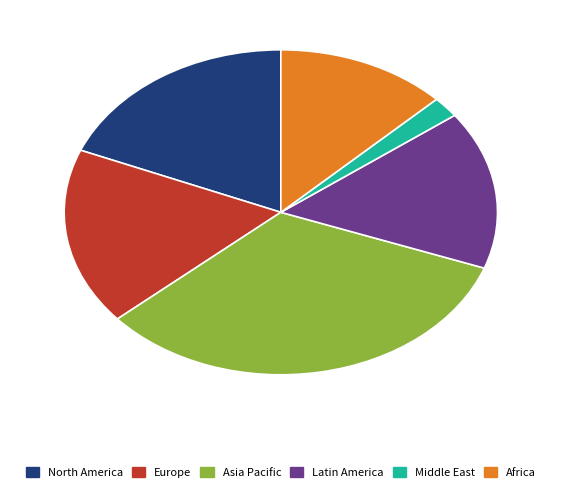

How many segments does this pie chart have?

6